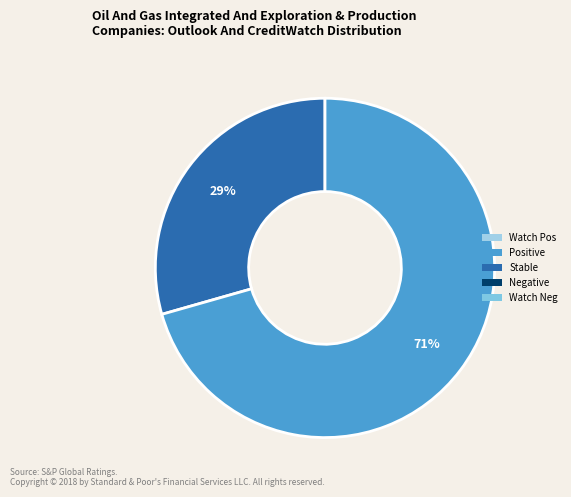

To the nearest percent, what is the average slice percentage?

50%